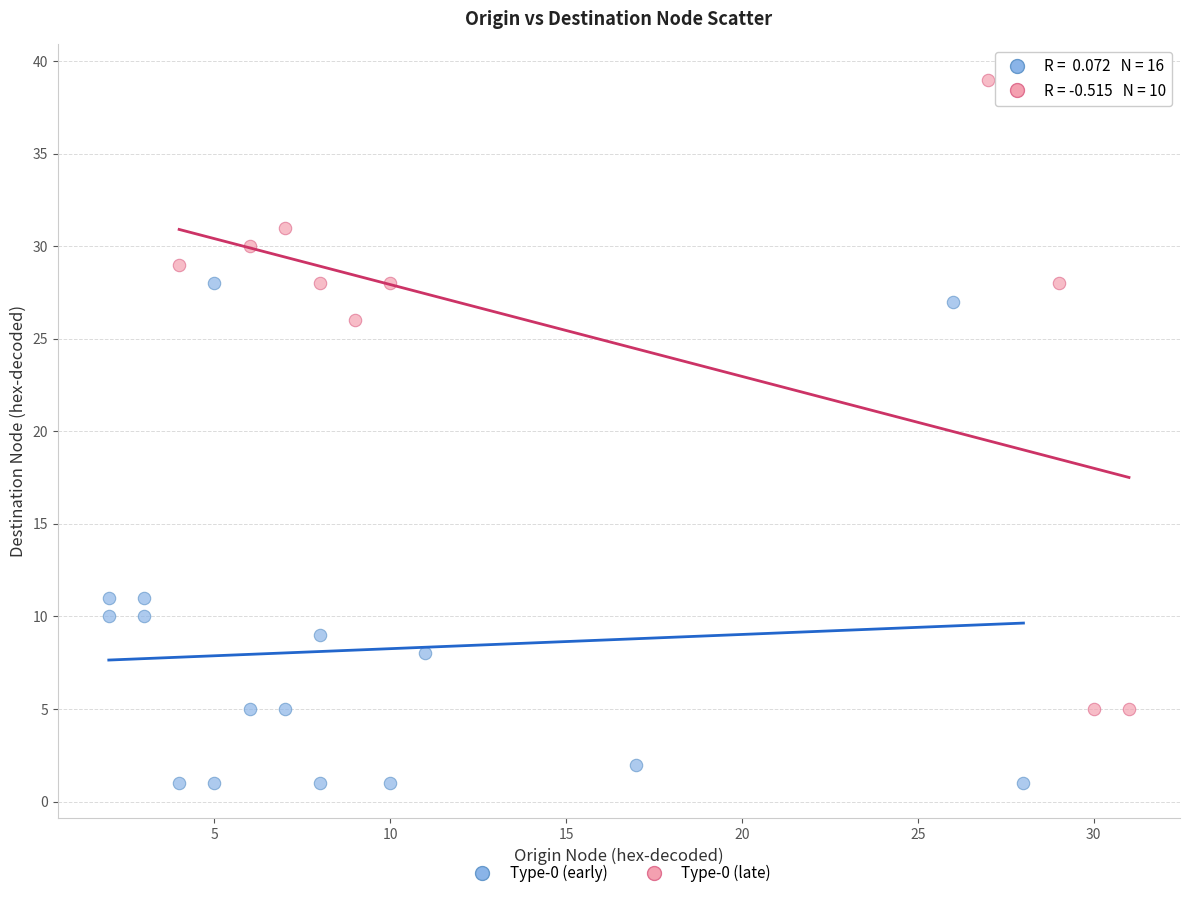

Which series has the largest Y range (max minus min)?

Type-0 (late)